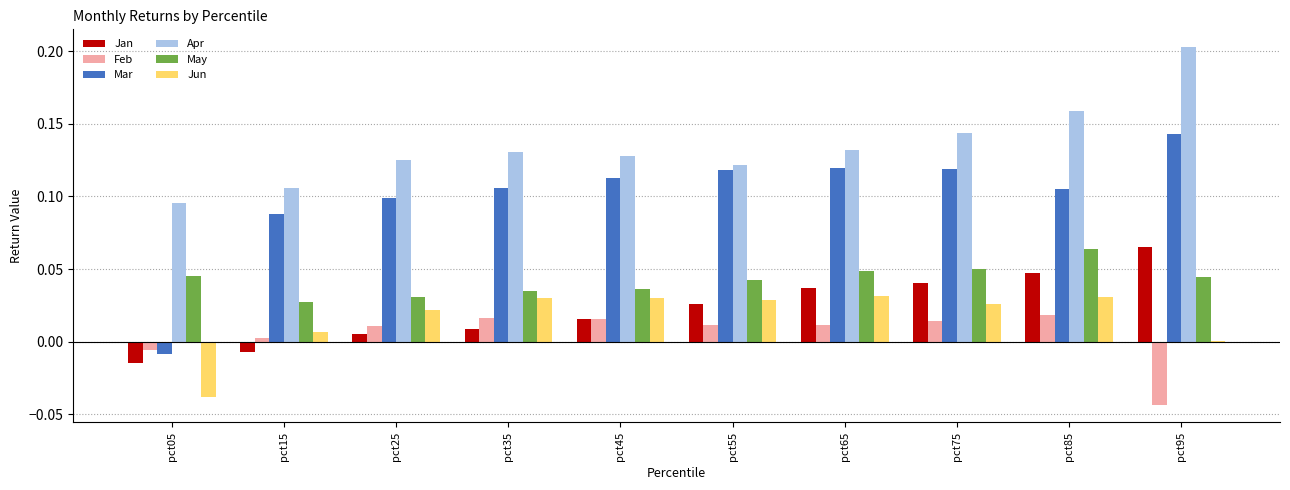

Are the bars grouped side by side (vs. stacked)?

Yes